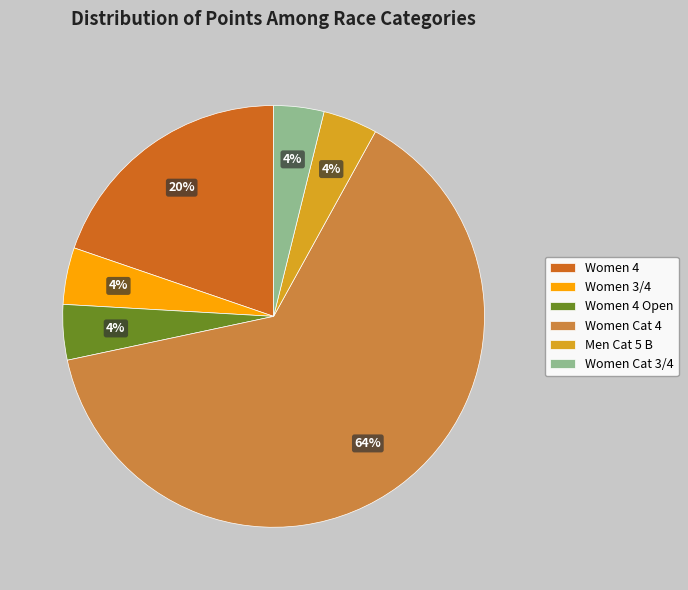

To the nearest percent, what is the difference between the largest and smallest slice percentages?

60%